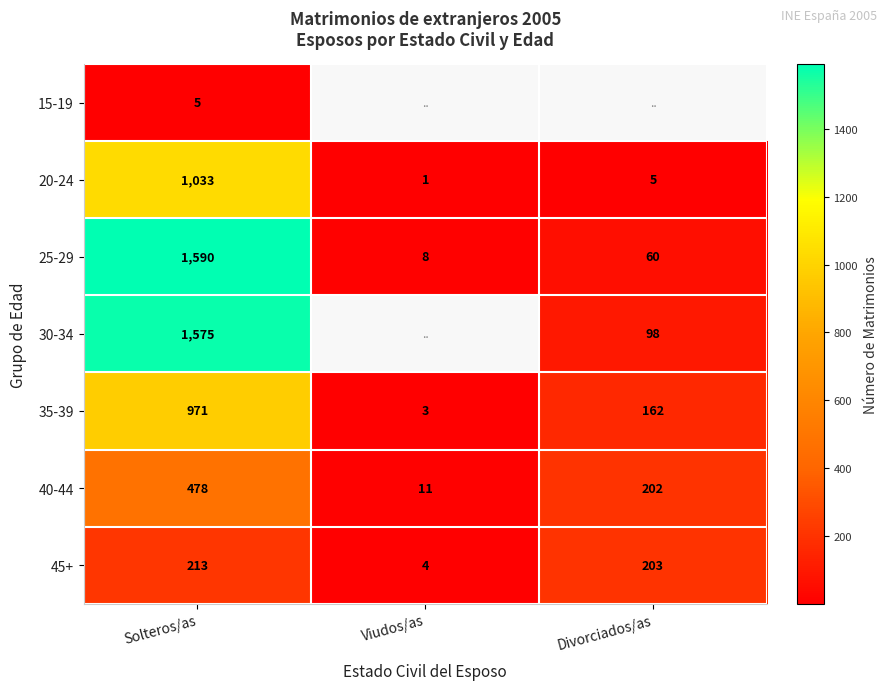

Where does the 20-24 series first go above 5?

Solteros/as